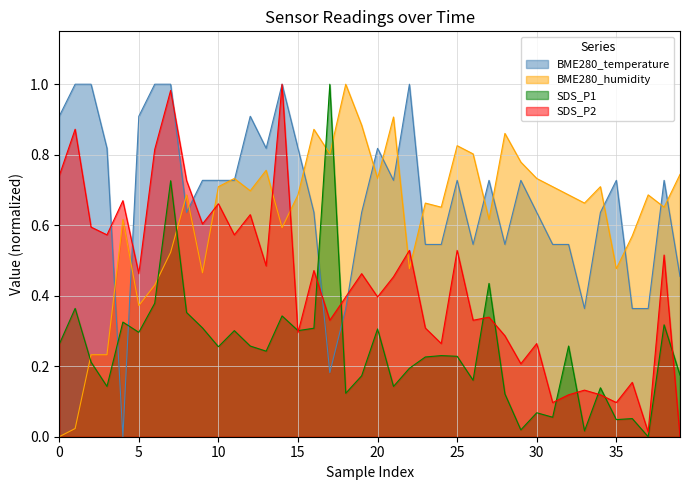

List the series in order of their peak value, lowest first.

BME280_temperature, BME280_humidity, SDS_P2, SDS_P1